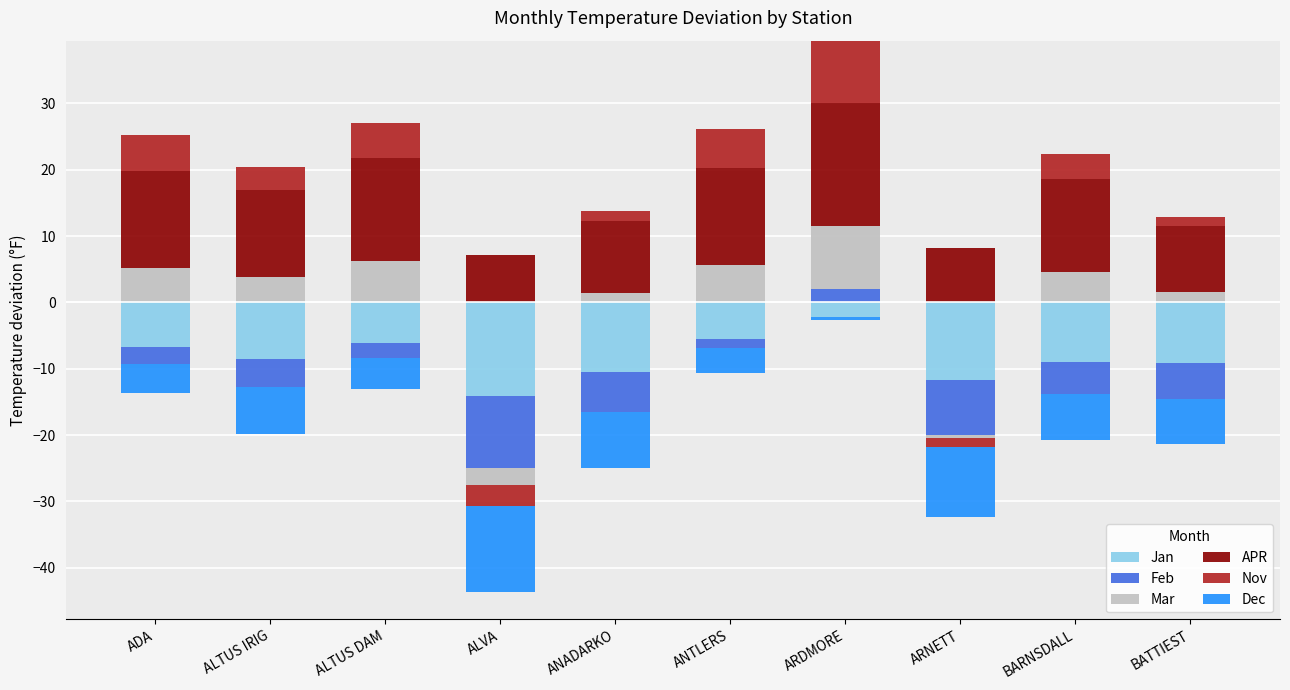

Is it true that Mar equals 0.4 at ANADARKO?

False